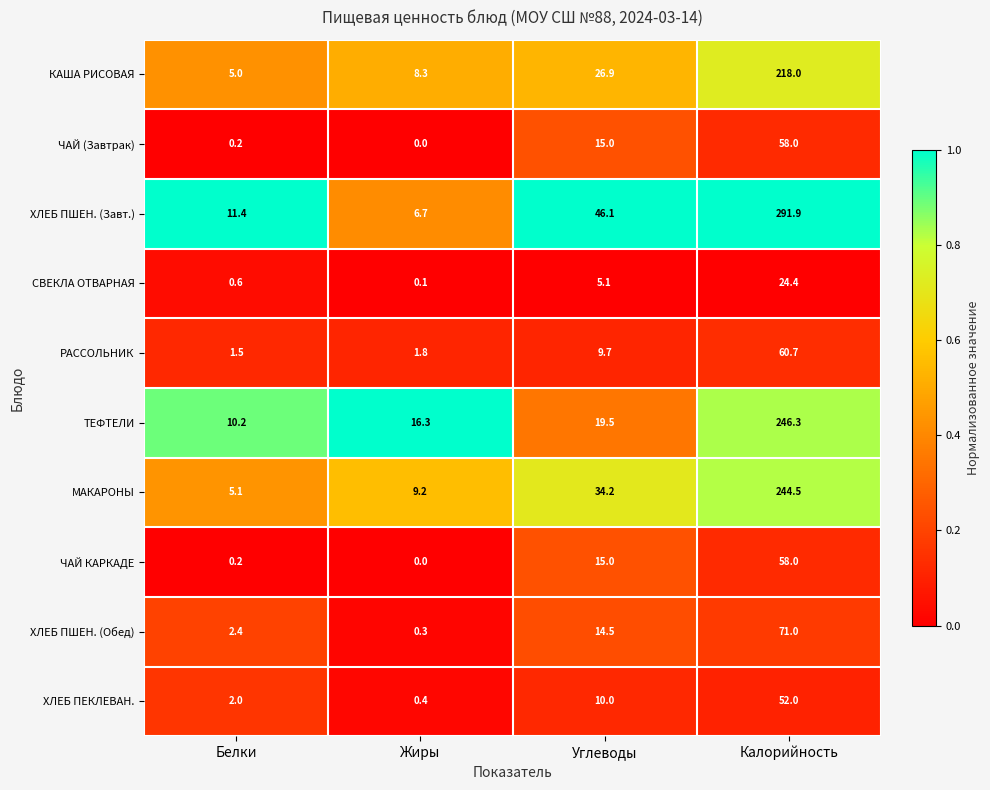

Rank the categories by ХЛЕБ ПШЕН. (Обед) value from highest to lowest.

Калорийность, Углеводы, Белки, Жиры